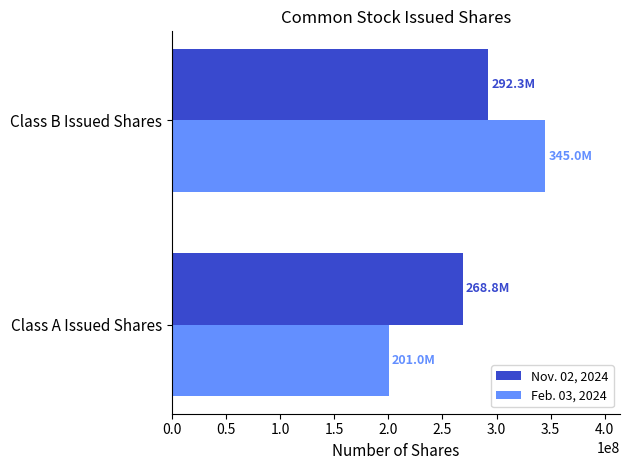

True or false: Feb. 03, 2024 has a value of 344983598 at Class B Issued Shares.

True